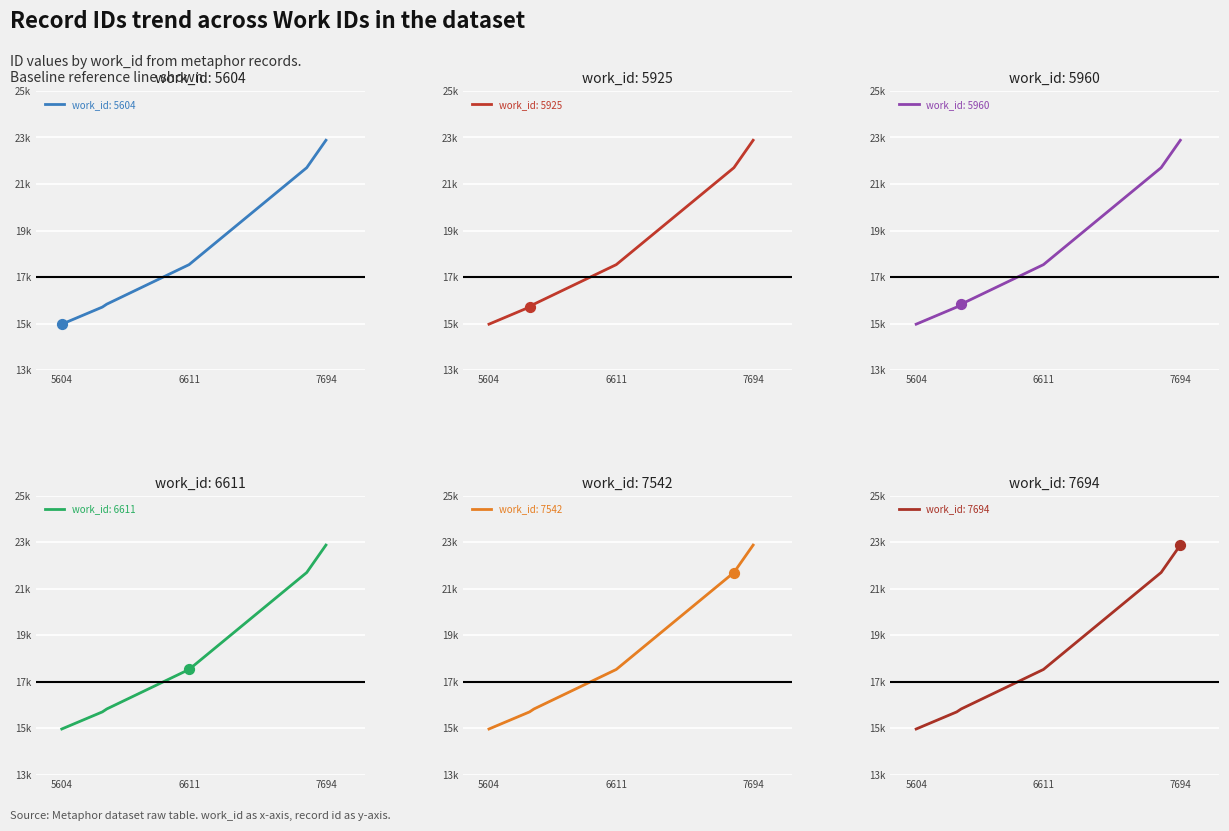

What is the change in value from 6611 to 7542?

+4167